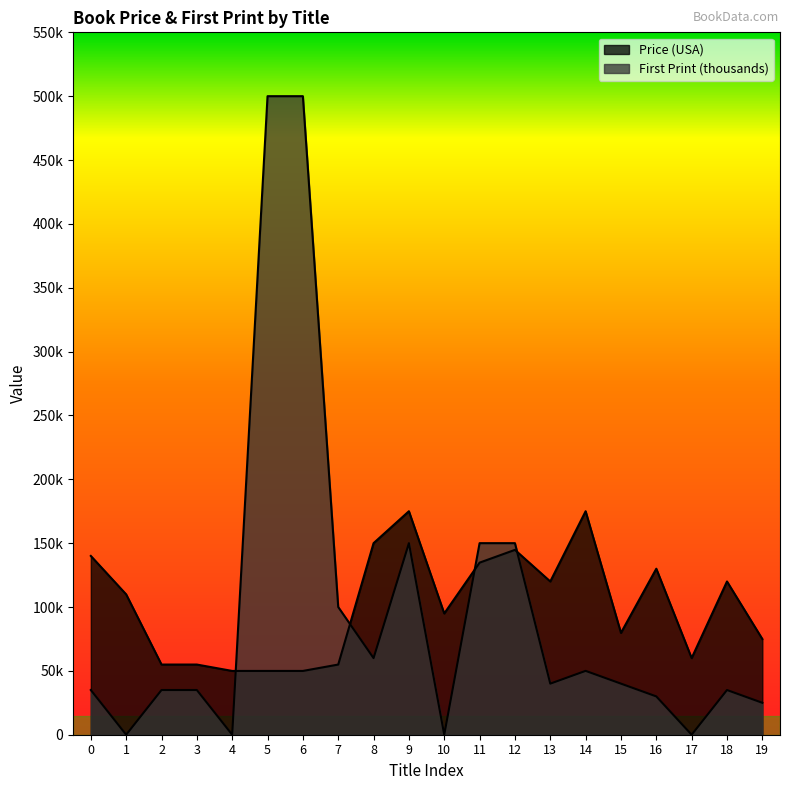

What are all the series names shown in the legend?

Price (USA), First Print (thousands)